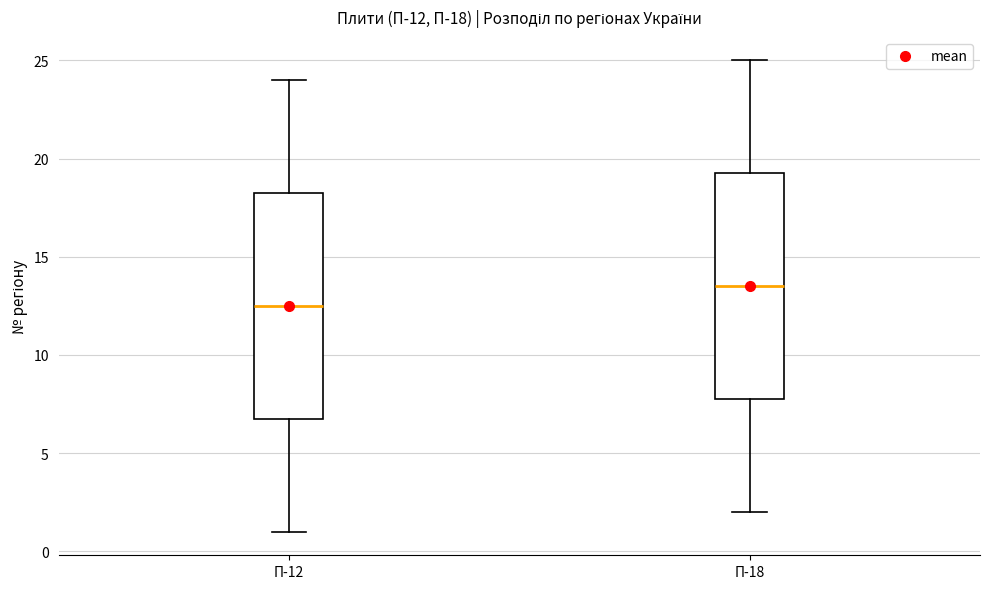

Where does the lower whisker of the box for П-18 end on the y-axis? The values are not printed on the chart, so give them approximately, as read against the axis.

2.0